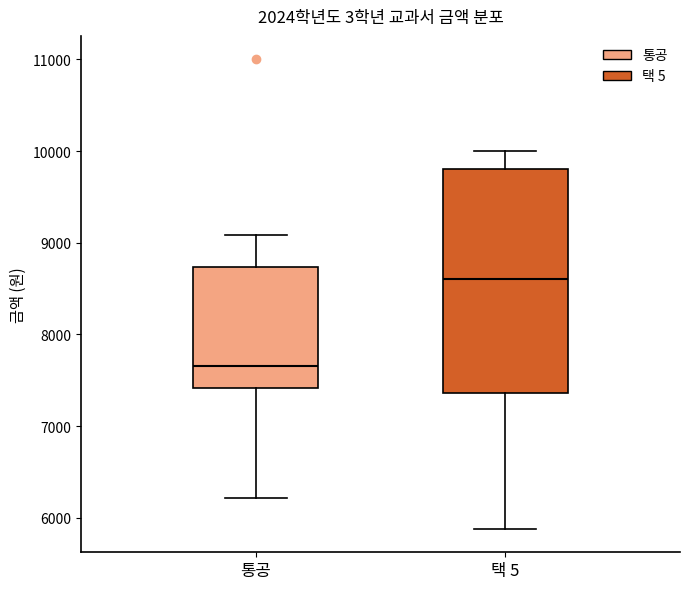

Which box is the tallest, from its lower edge to its upper edge?

택 5